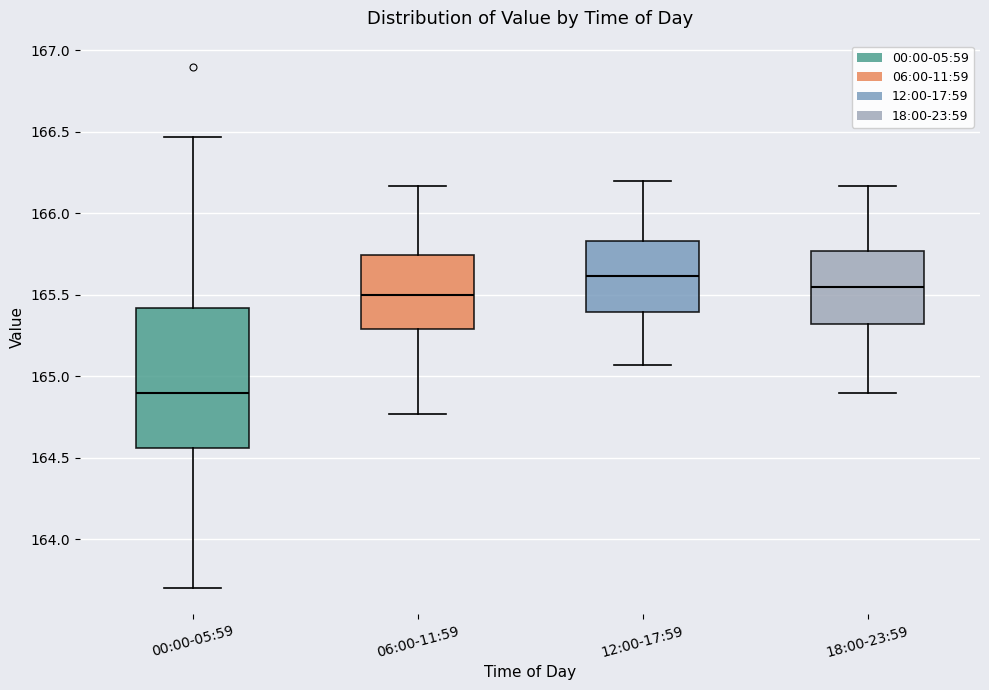

Which box has the highest median line?

12:00-17:59